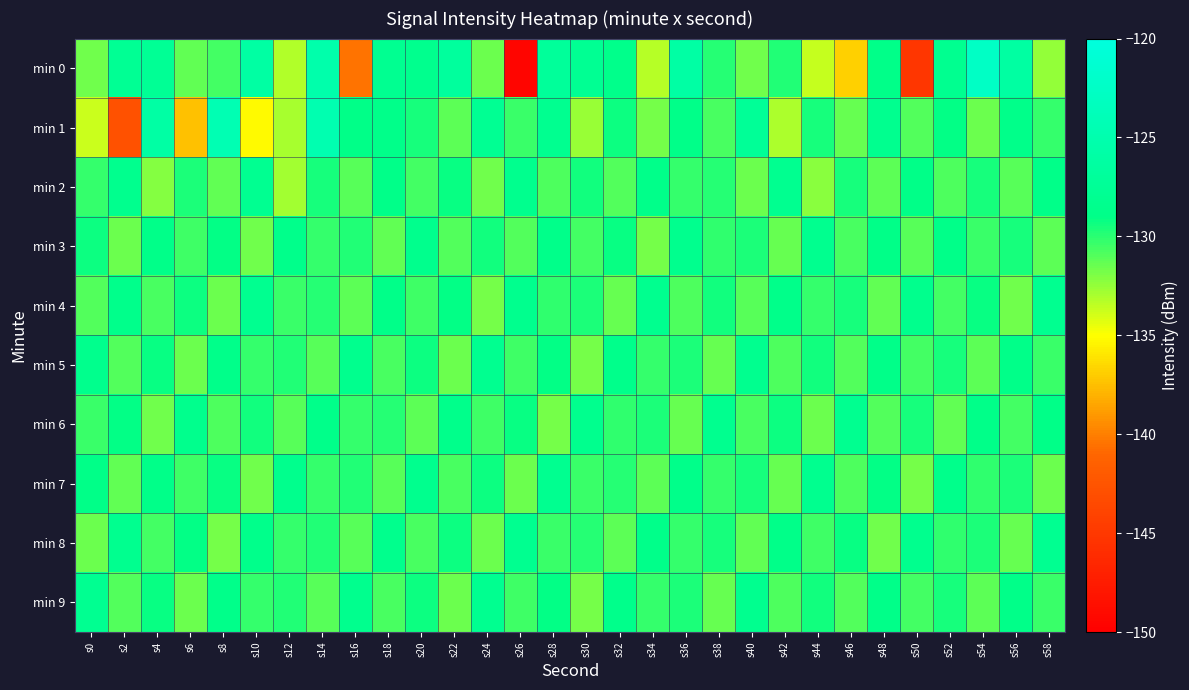

Which series has the largest range (max minus min)?

min 0